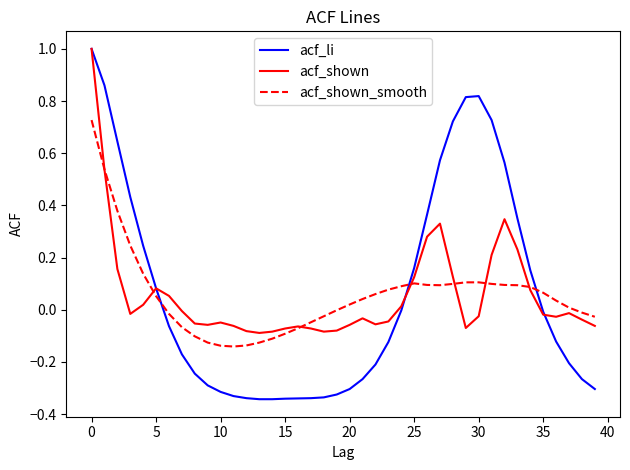

What is the maximum value for acf_shown?

1.0